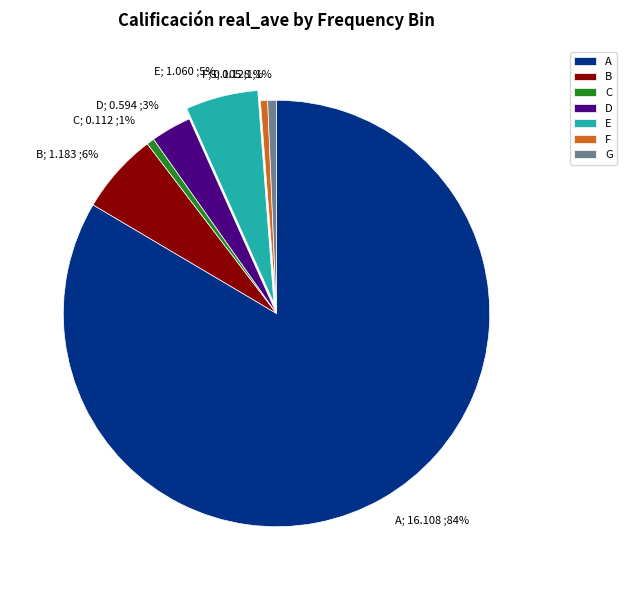

Count the number of slices in the pie.

7